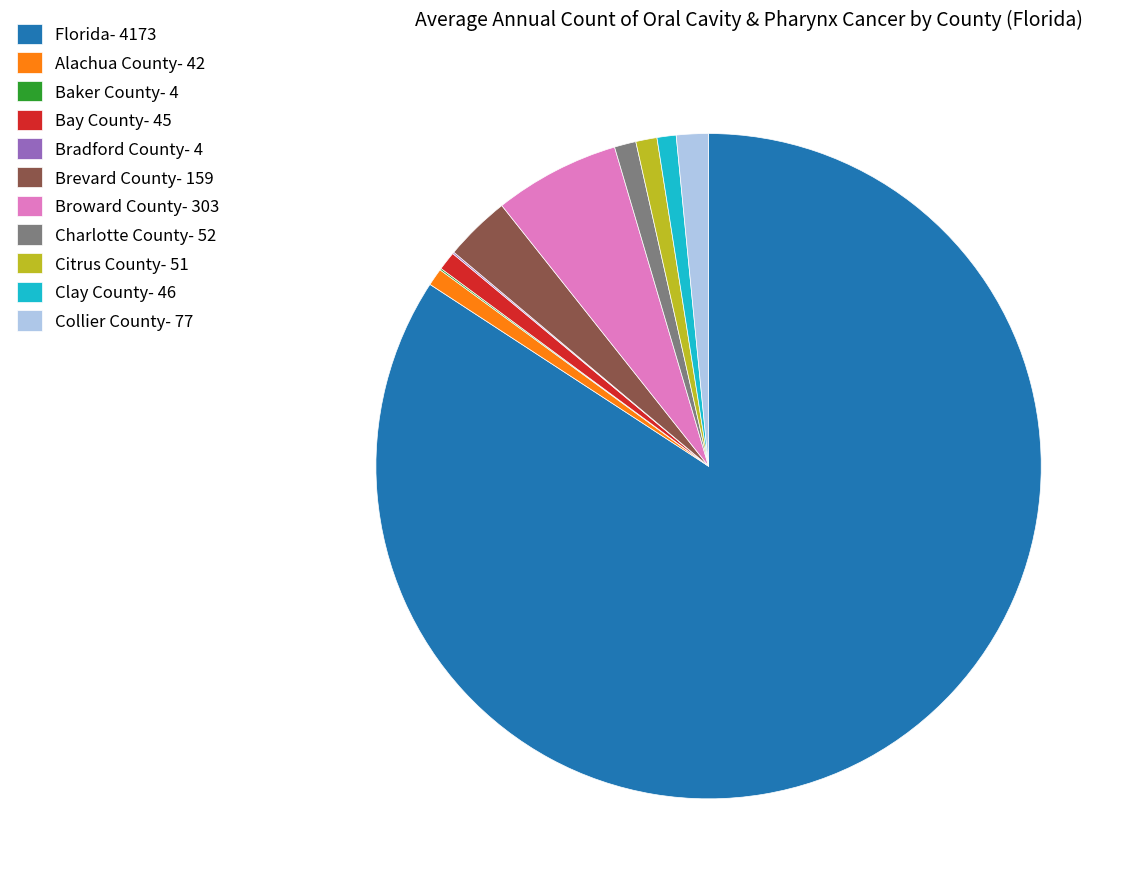

Which slice is the largest?

Florida